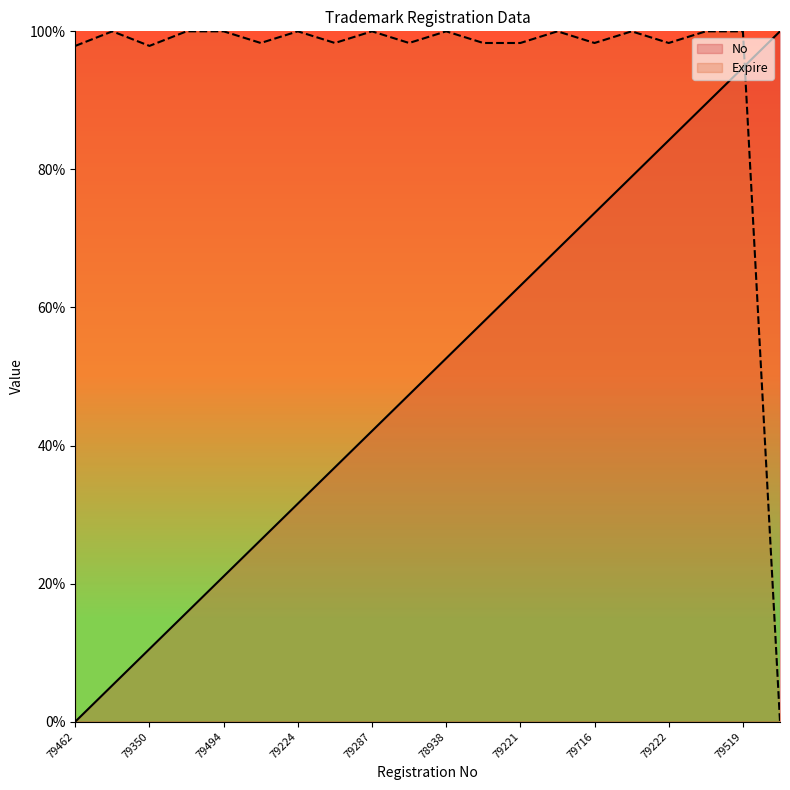

Which series has the largest total across all categories?

Expire